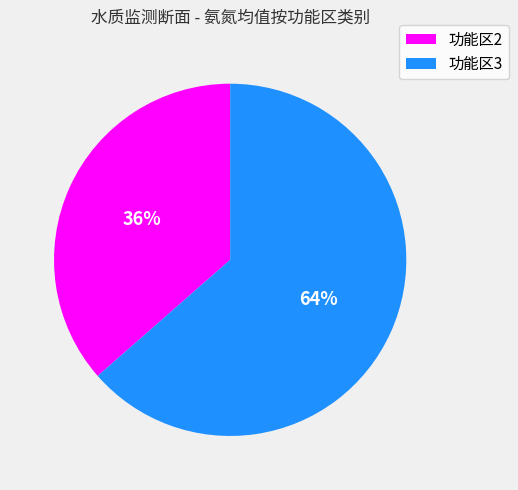

Is there a majority slice in this chart?

Yes